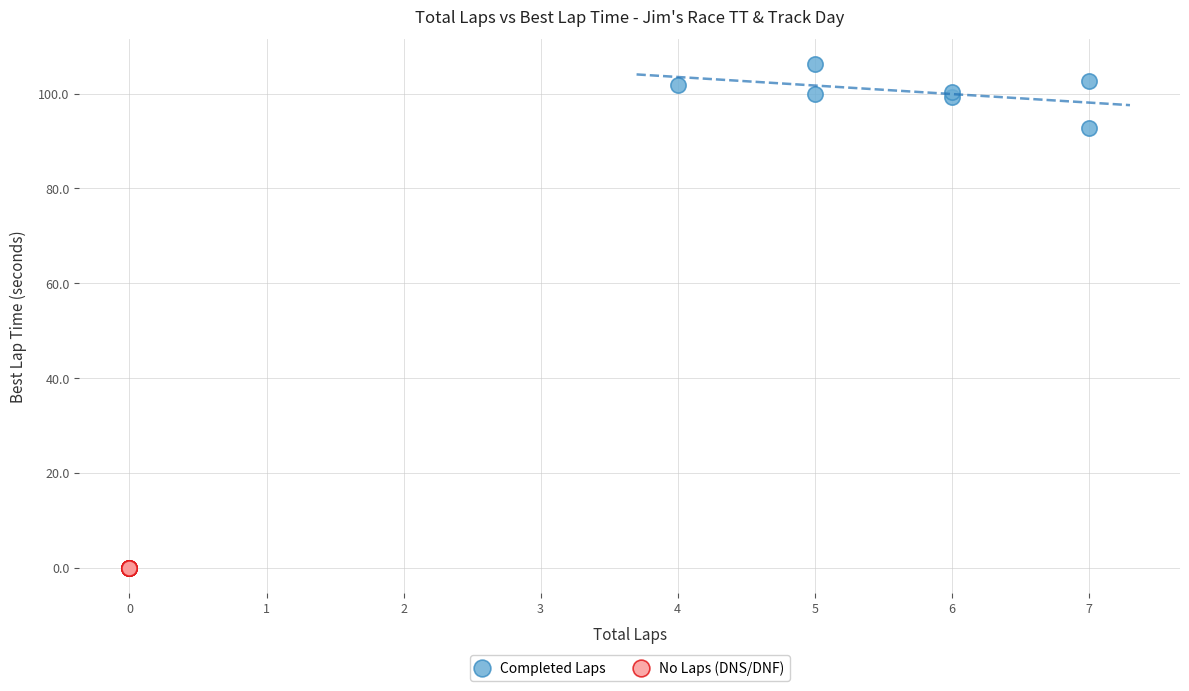

Which series reaches the maximum Y coordinate?

Completed Laps